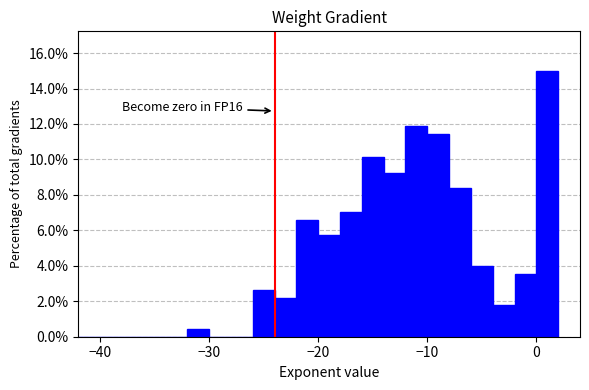

Read against the x-axis, roughly where is the centre of the tallest bar?

1